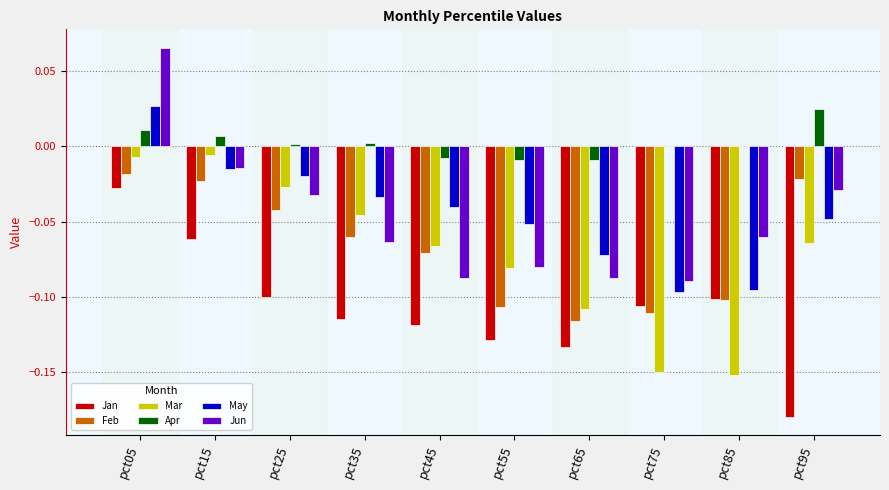

Which series has the largest total across all categories?

Apr